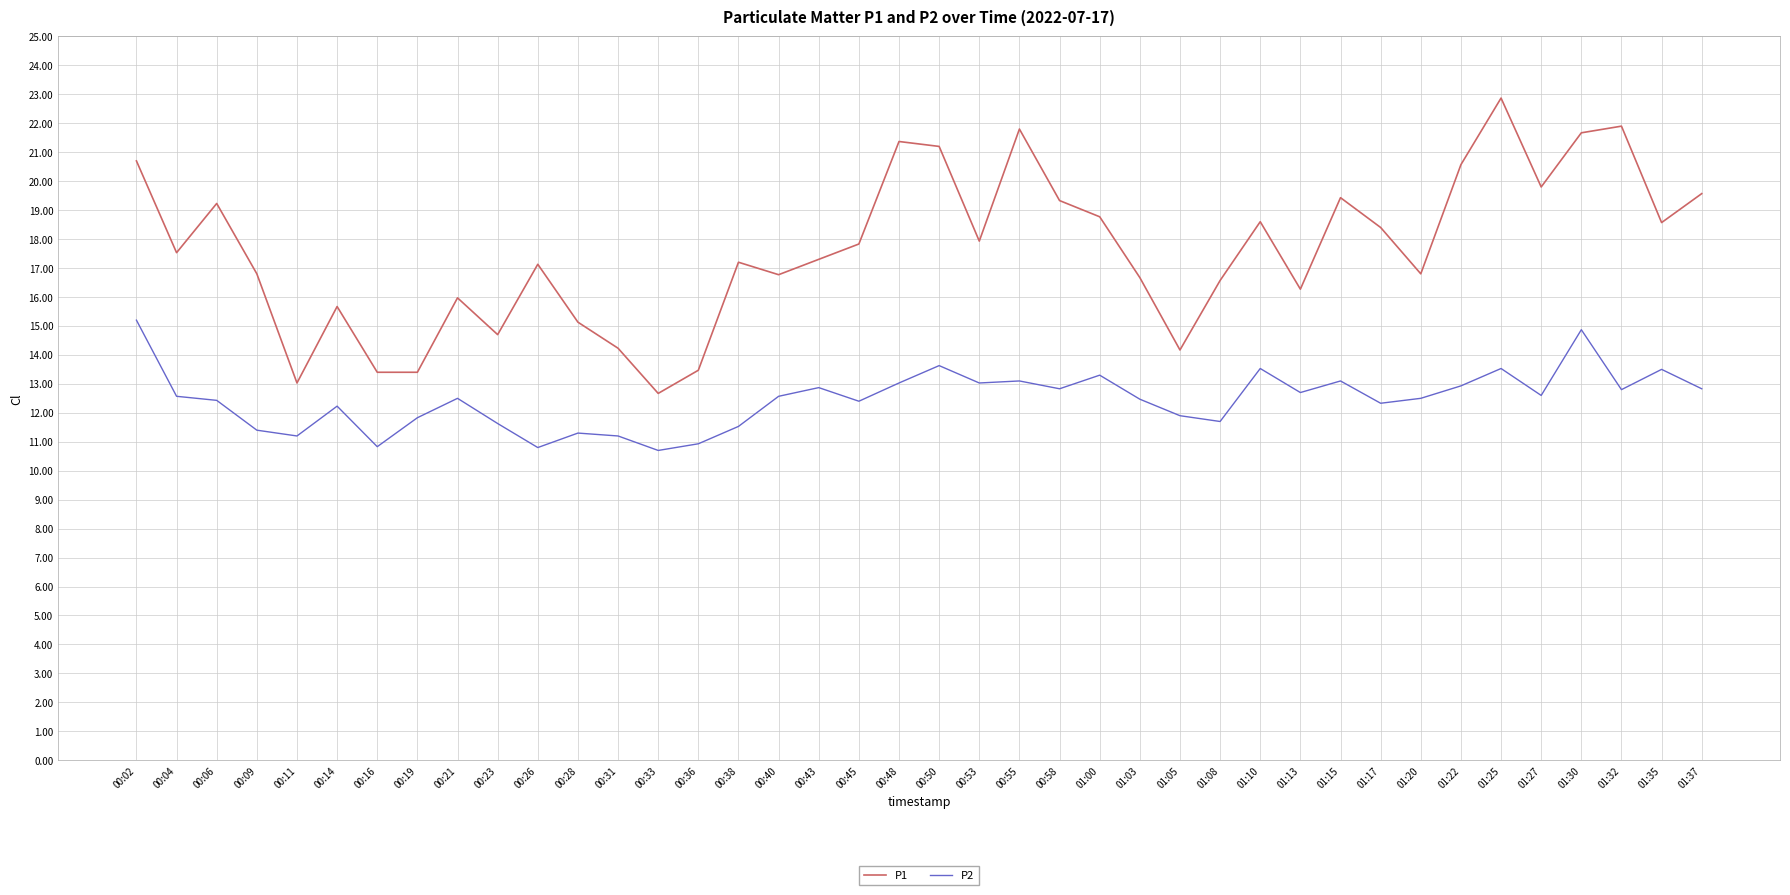

What is the sum of all P2 values?

498.3